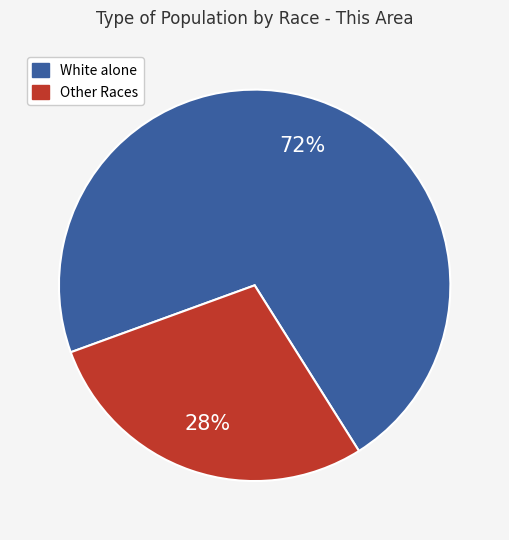

To the nearest percent, what is the average slice percentage?

50%